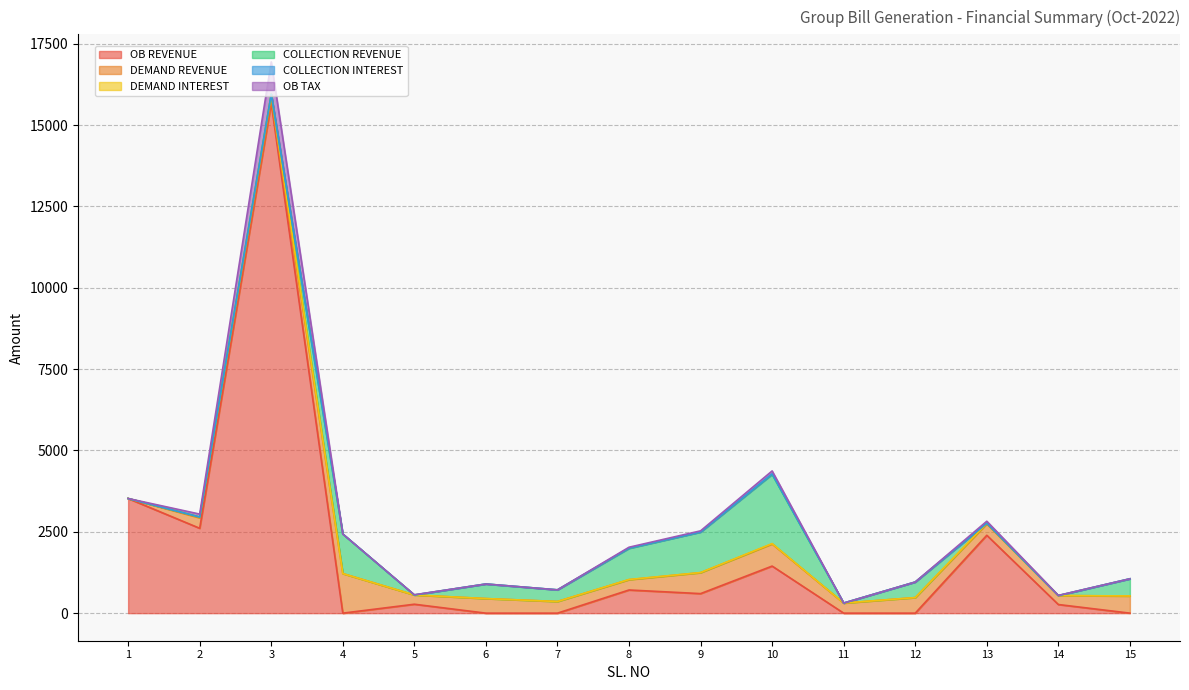

Which series has the largest total across all categories?

OB REVENUE